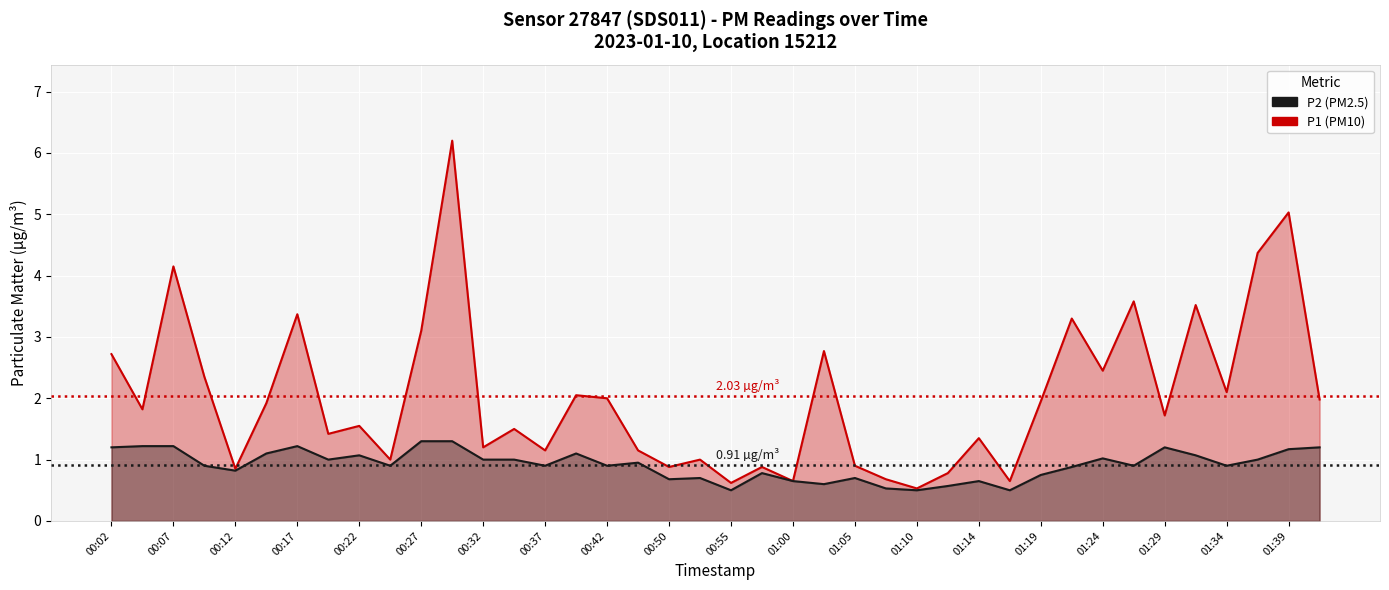

At how many categories does at least one series exceed 2?

15